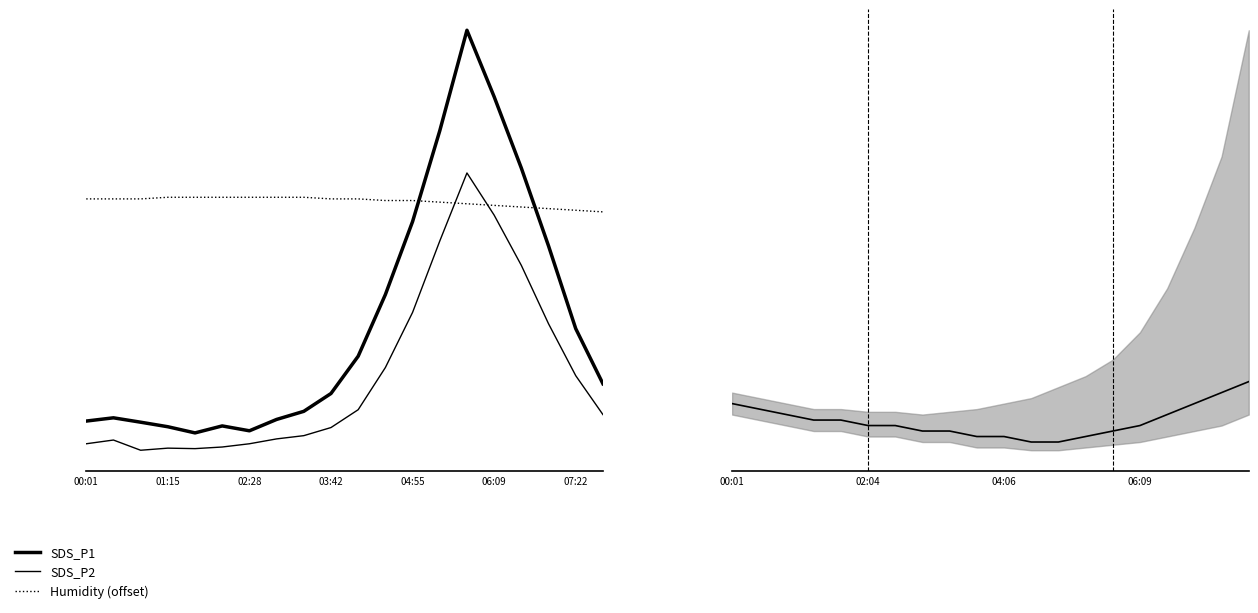

How many data points in SDS_P1 are less than 6?

9